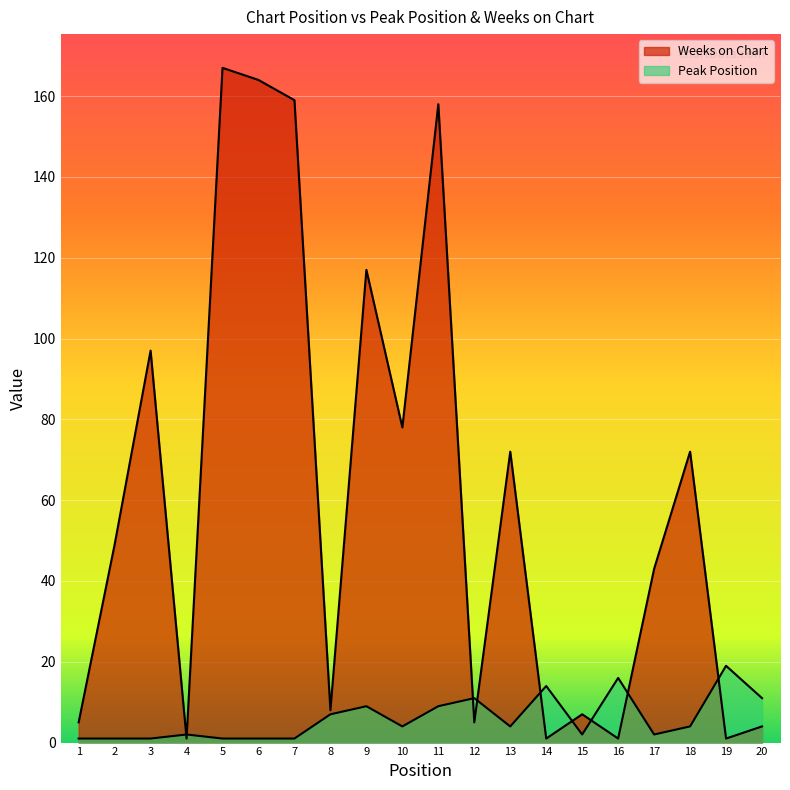

List the labels in order of Peak Position value, smallest first.

1, 2, 3, 5, 6, 7, 4, 15, 17, 10, 13, 18, 8, 9, 11, 12, 20, 14, 16, 19